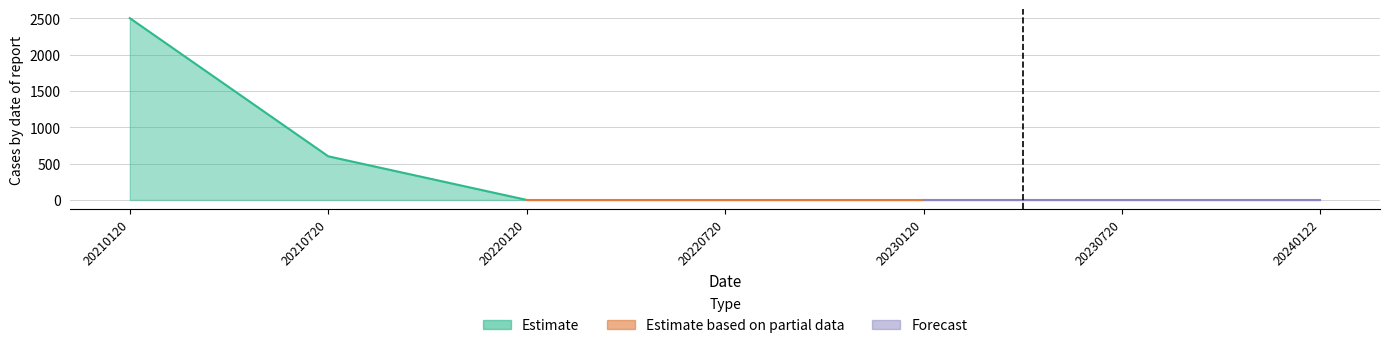

What is the change in value from 20210720 to 20220120?

-600